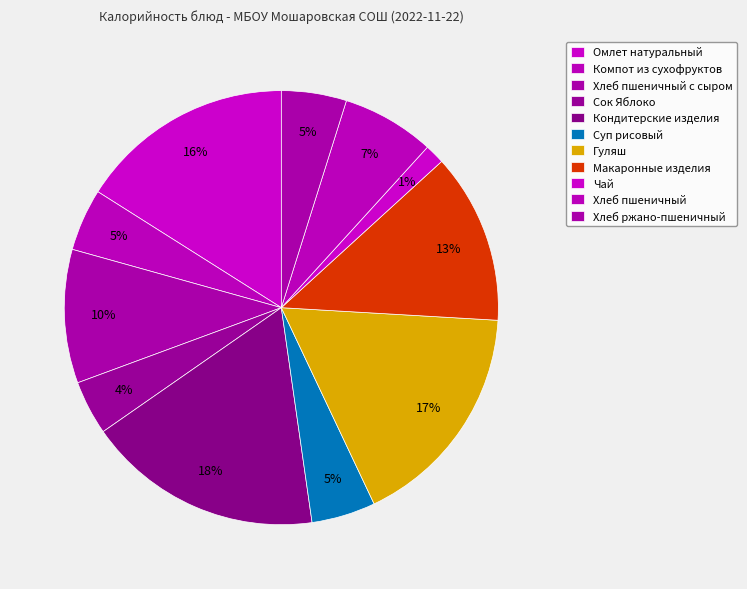

Count the number of slices in the pie.

11